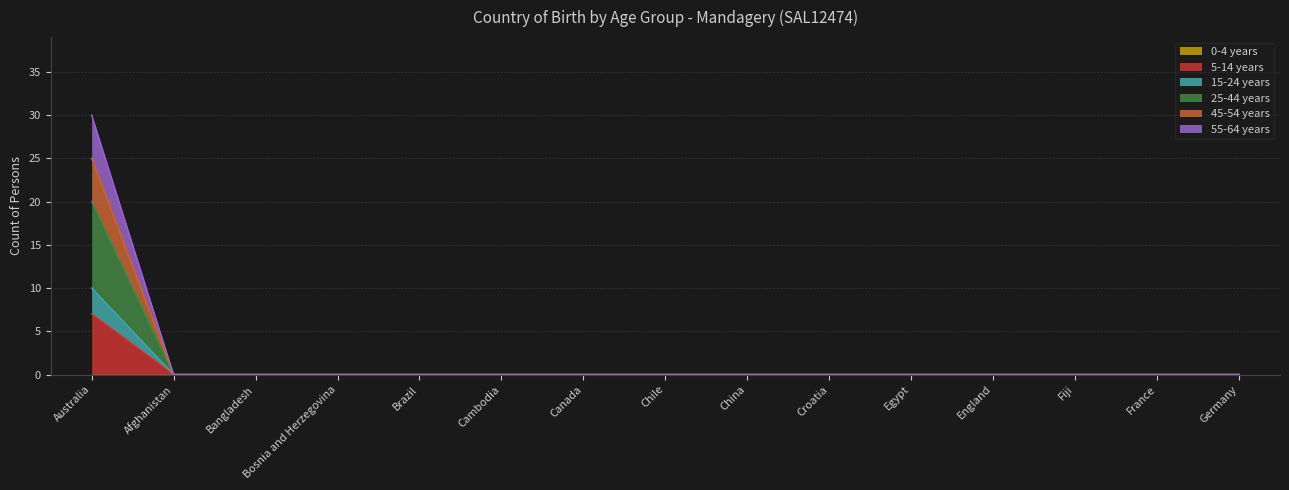

How many lines are shown in the chart?

6